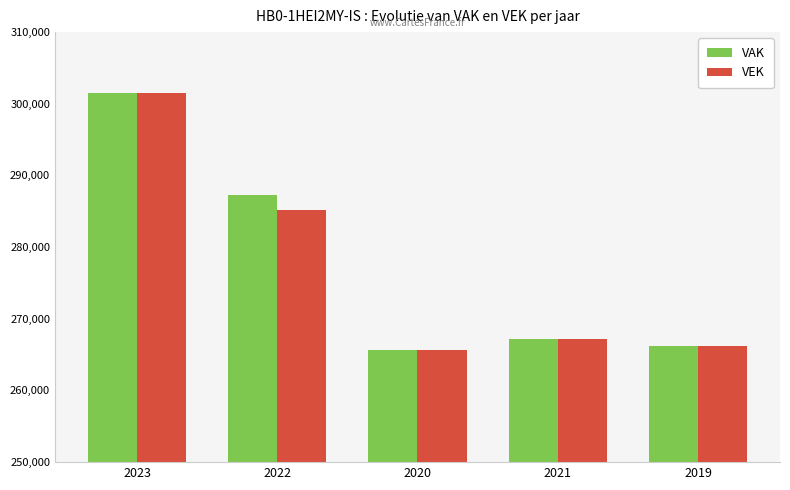

Between 2022 and 2021, which series saw the biggest shift?

VAK